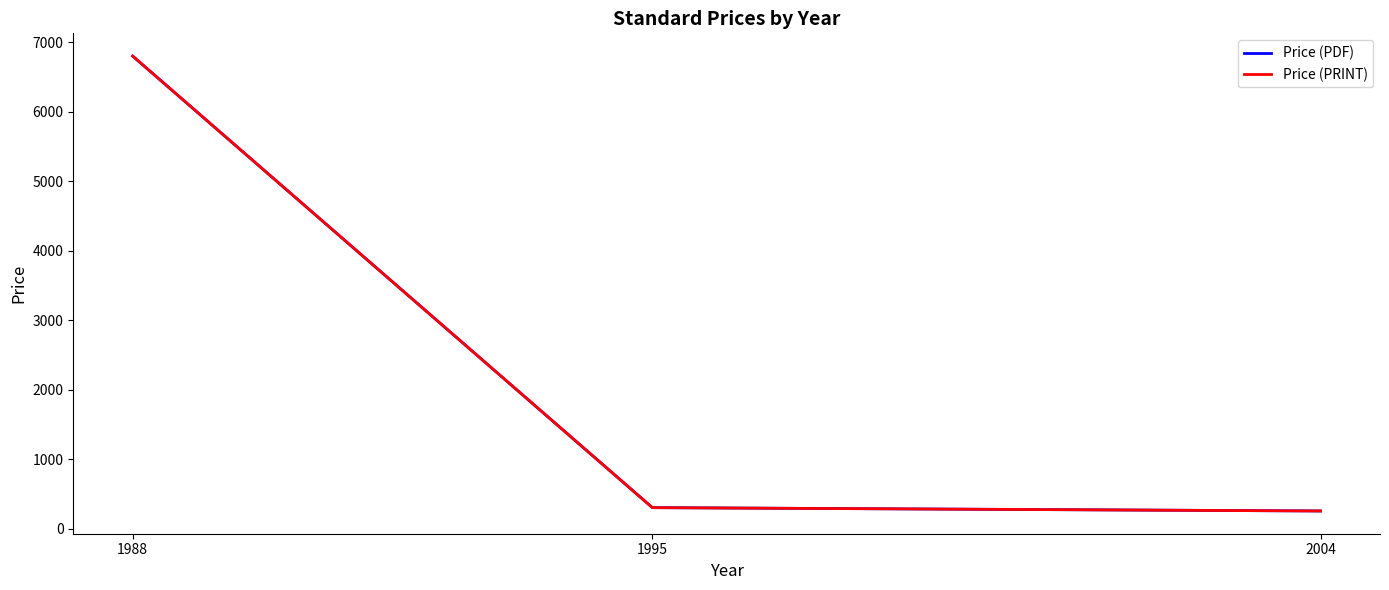

Is this an area chart (filled region under the line)?

No